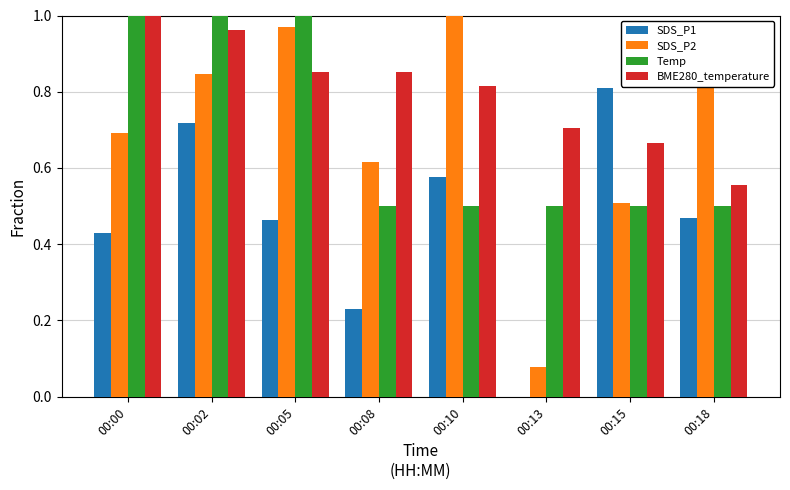

True or false: BME280_temperature has a value of 0.2 at 00:18.

False